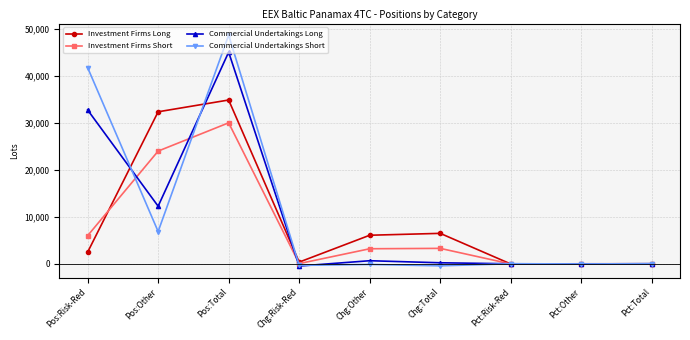

List the series in order of their peak value, lowest first.

Investment Firms Short, Investment Firms Long, Commercial Undertakings Long, Commercial Undertakings Short